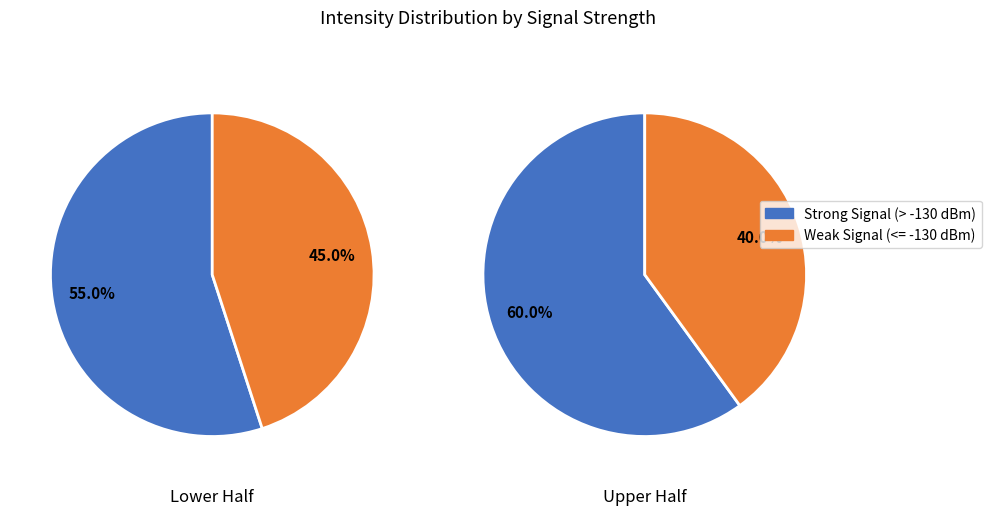

How many slices are in this pie chart?

2